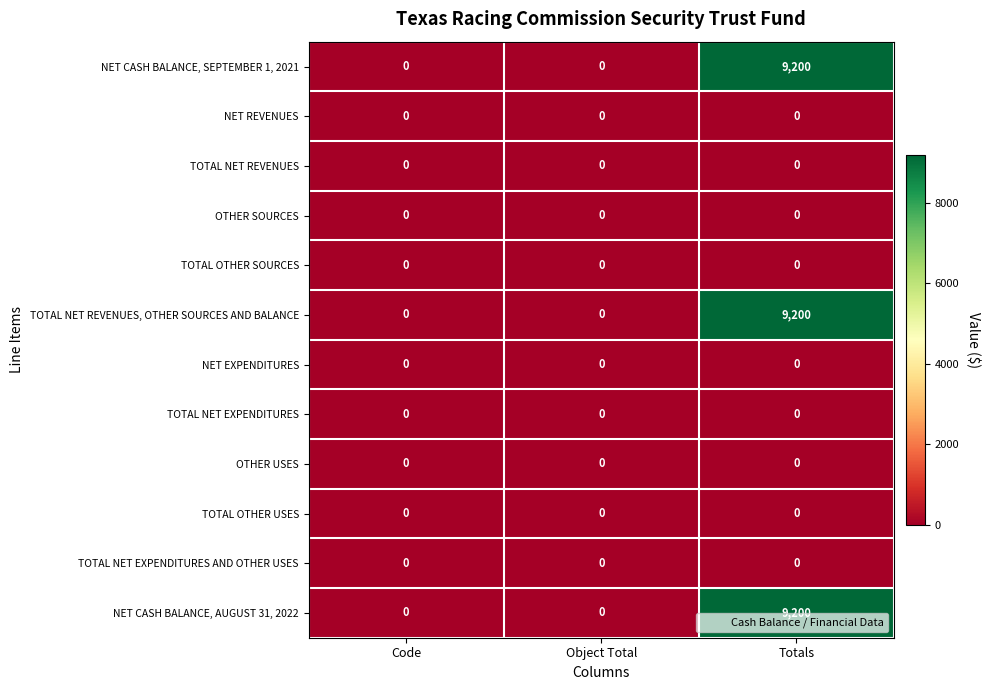

Which category has the highest value across all series?

Totals